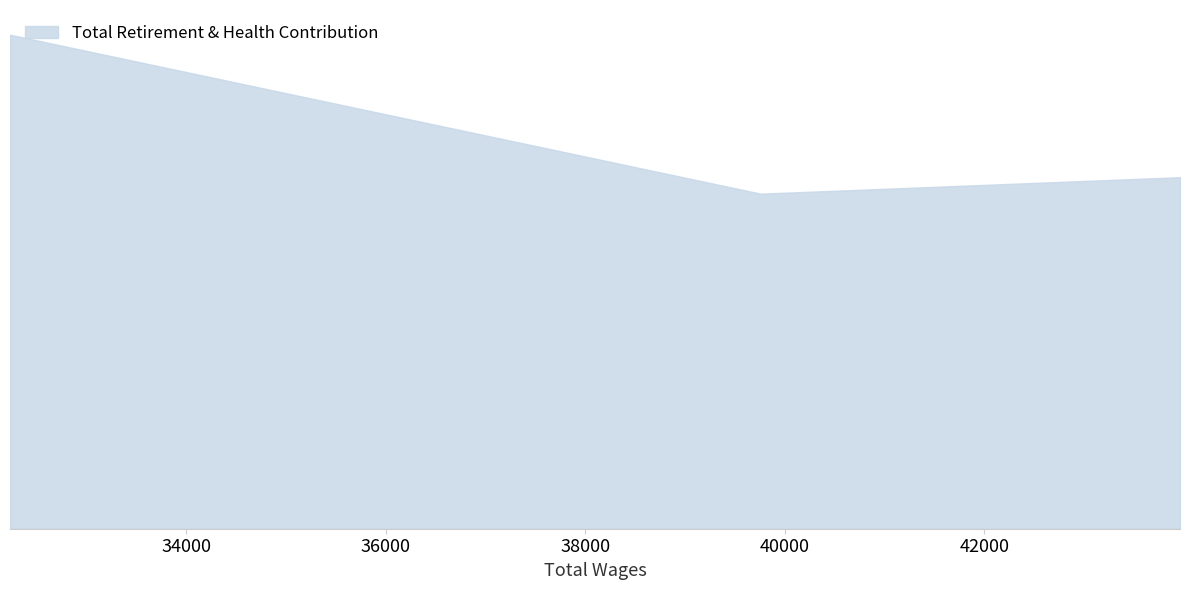

True or false: the data shows 24465 at 39758.0.

False